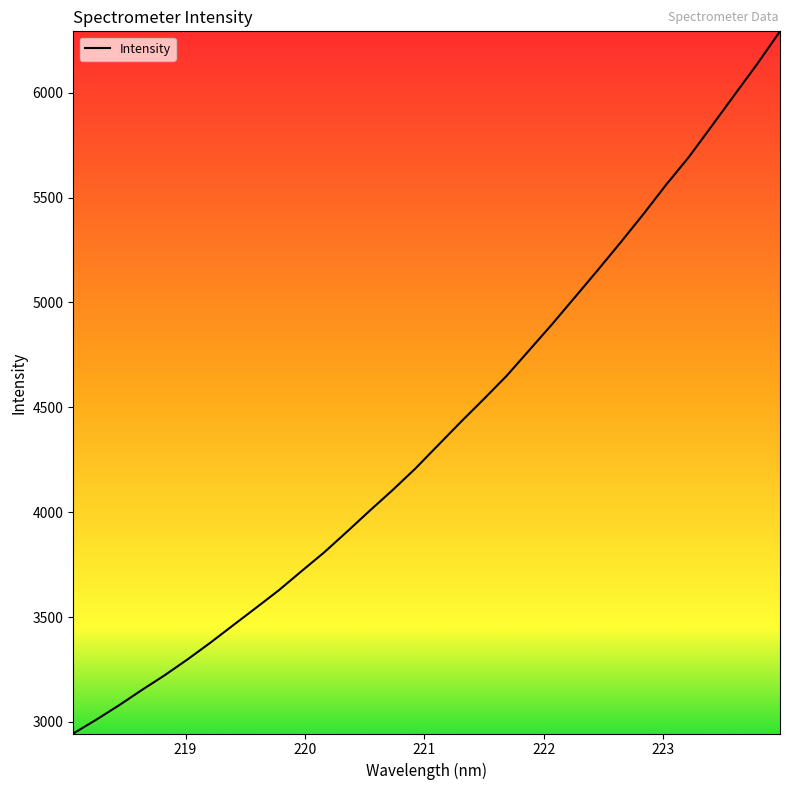

What is the maximum value shown in the chart?

6292.3